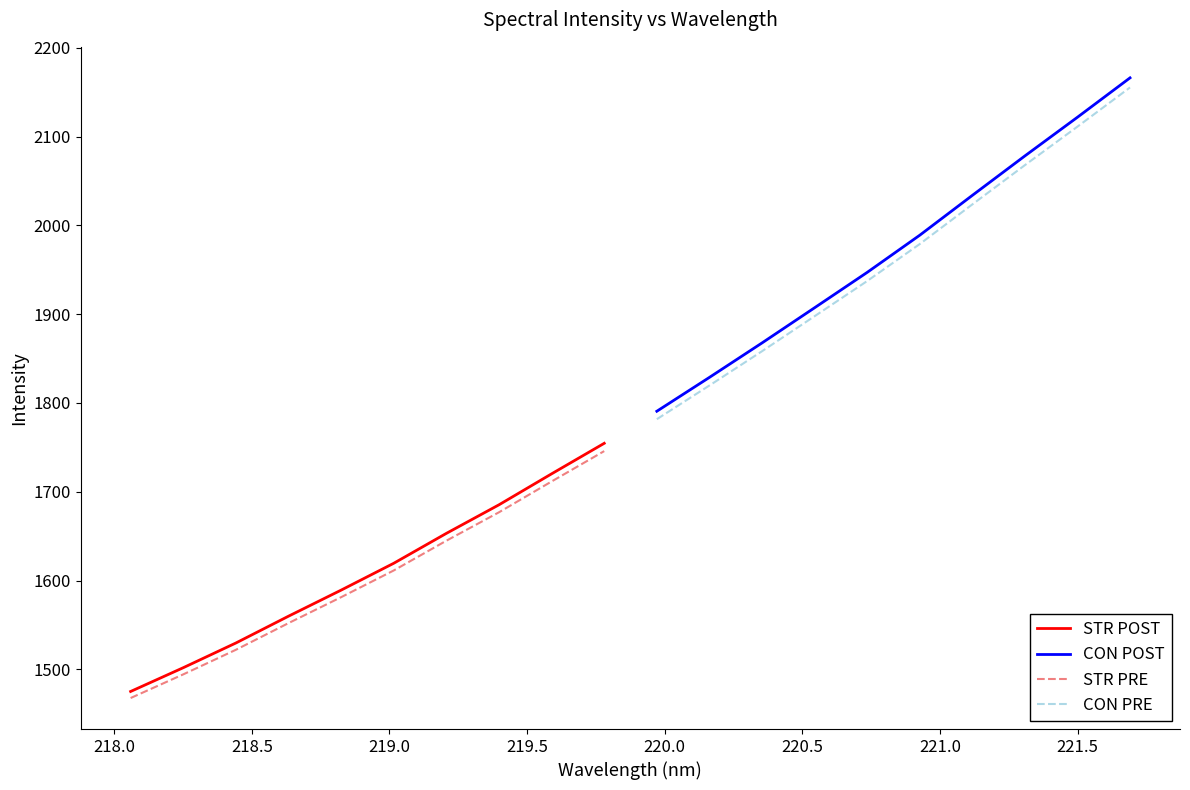

What is the lowest value of the STR POST series?

1475.0